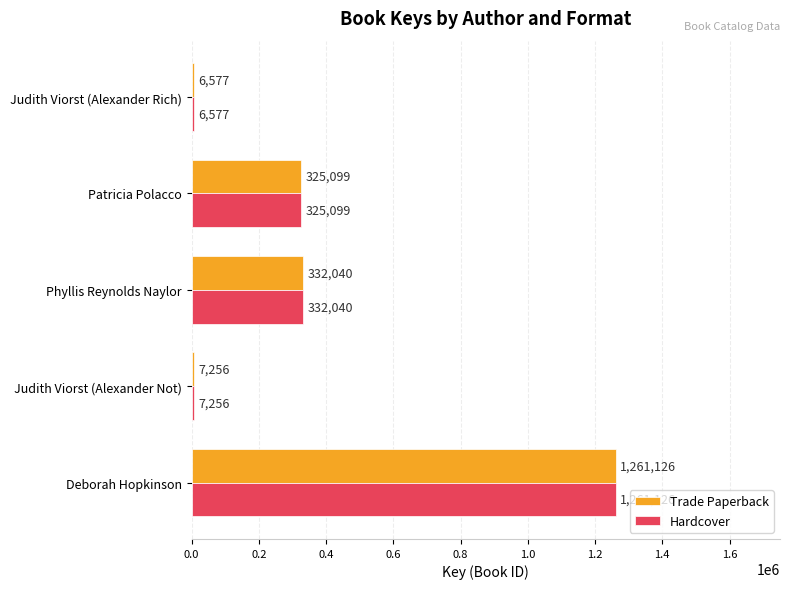

What are all the series names shown in the legend?

Trade Paperback, Hardcover